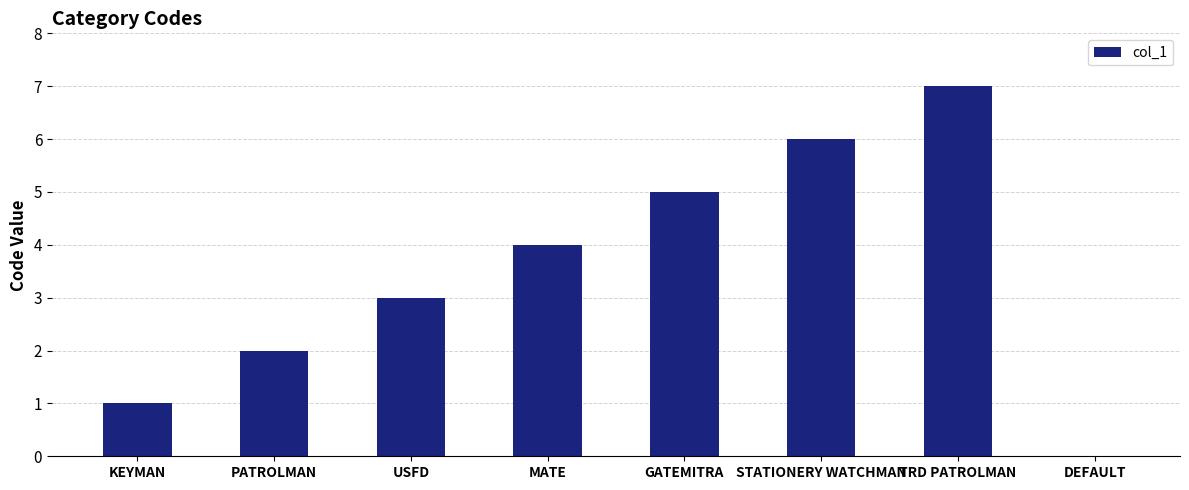

The chart shows a value of 5 at USFD. True or false?

False